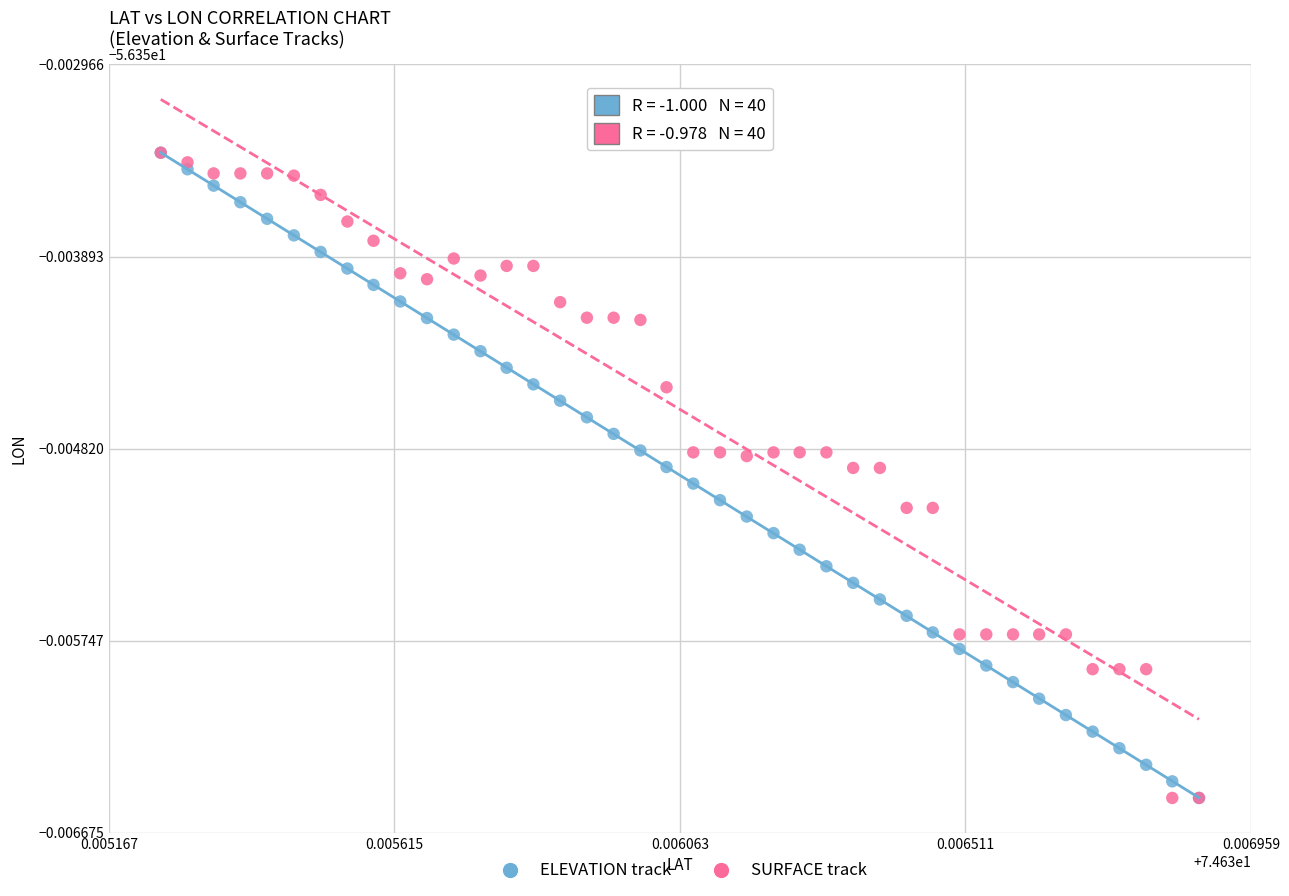

What are all the series names shown in the legend?

ELEVATION track, SURFACE track